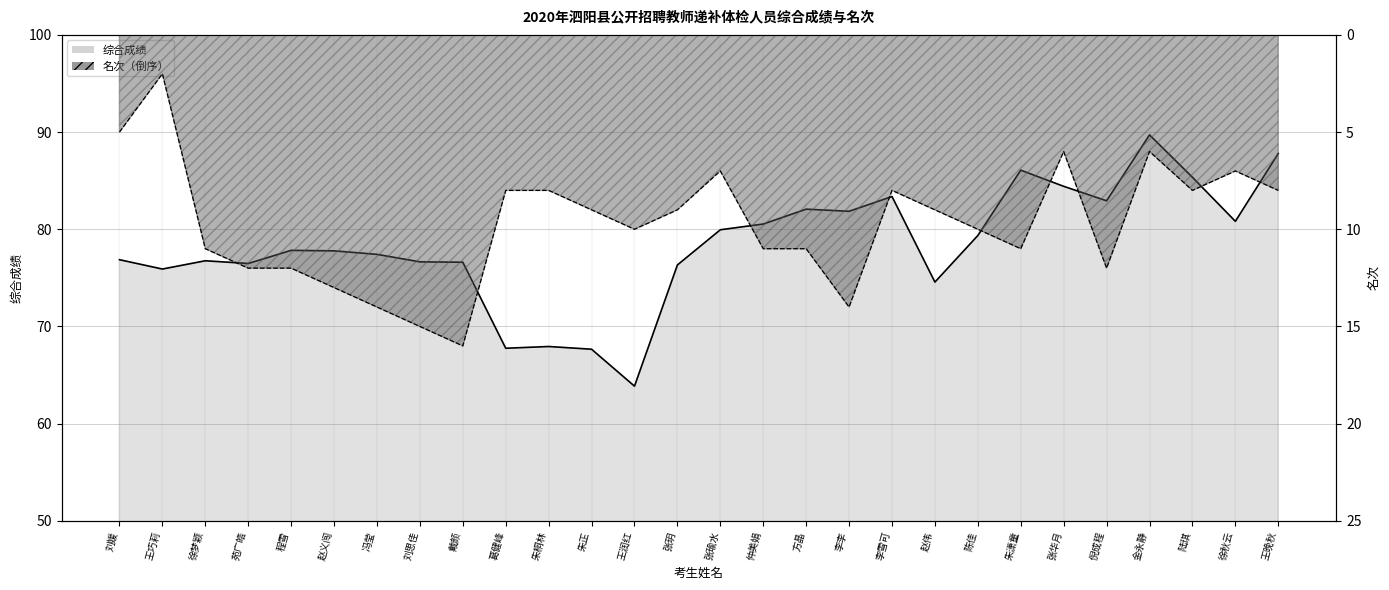

Which series has the widest spread of values?

综合成绩_line